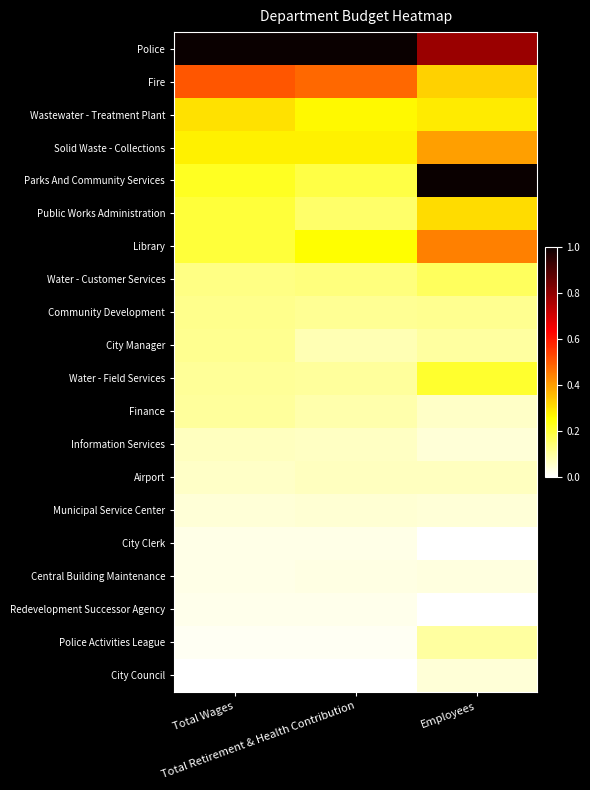

How many distinct data groups are displayed?

20